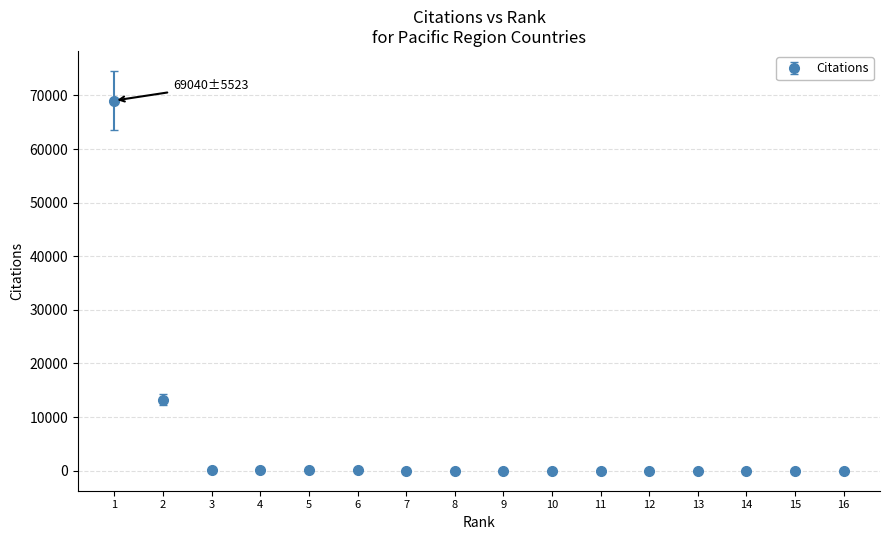

What is the maximum value shown in the chart?

69040